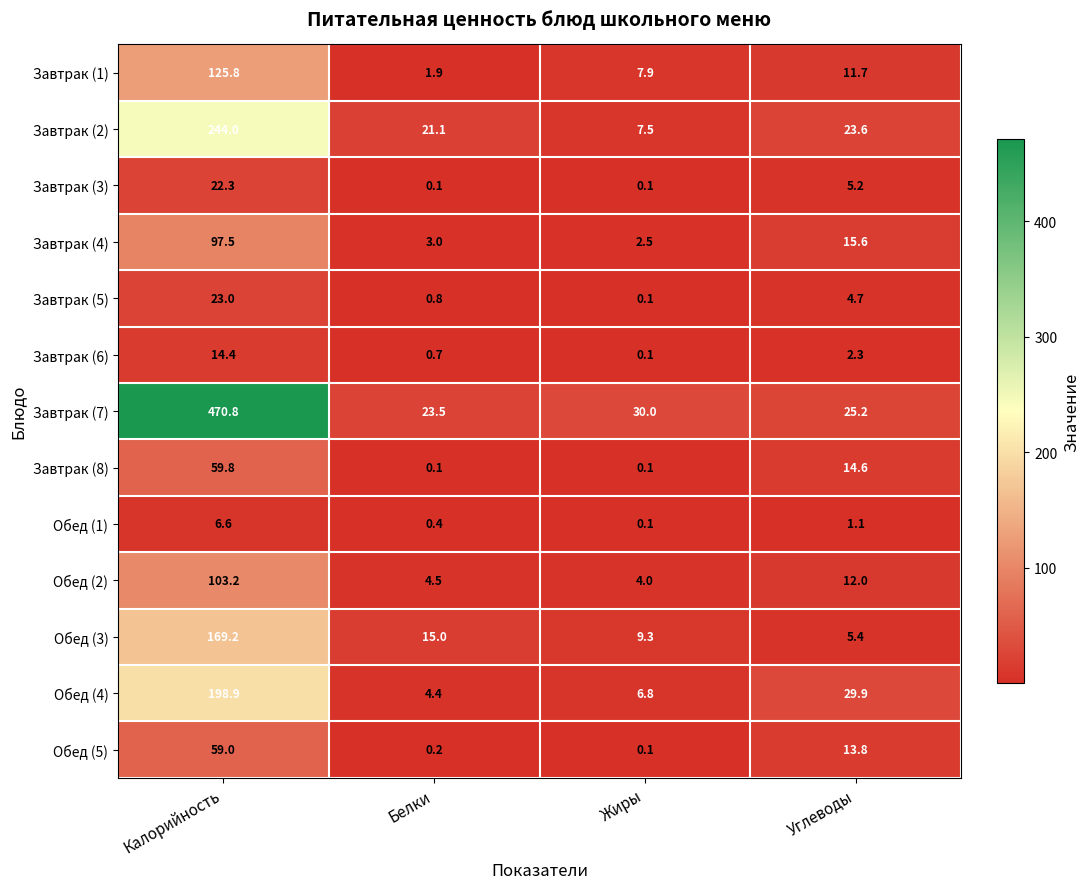

At which label does Завтрак (7) first exceed 30?

Калорийность